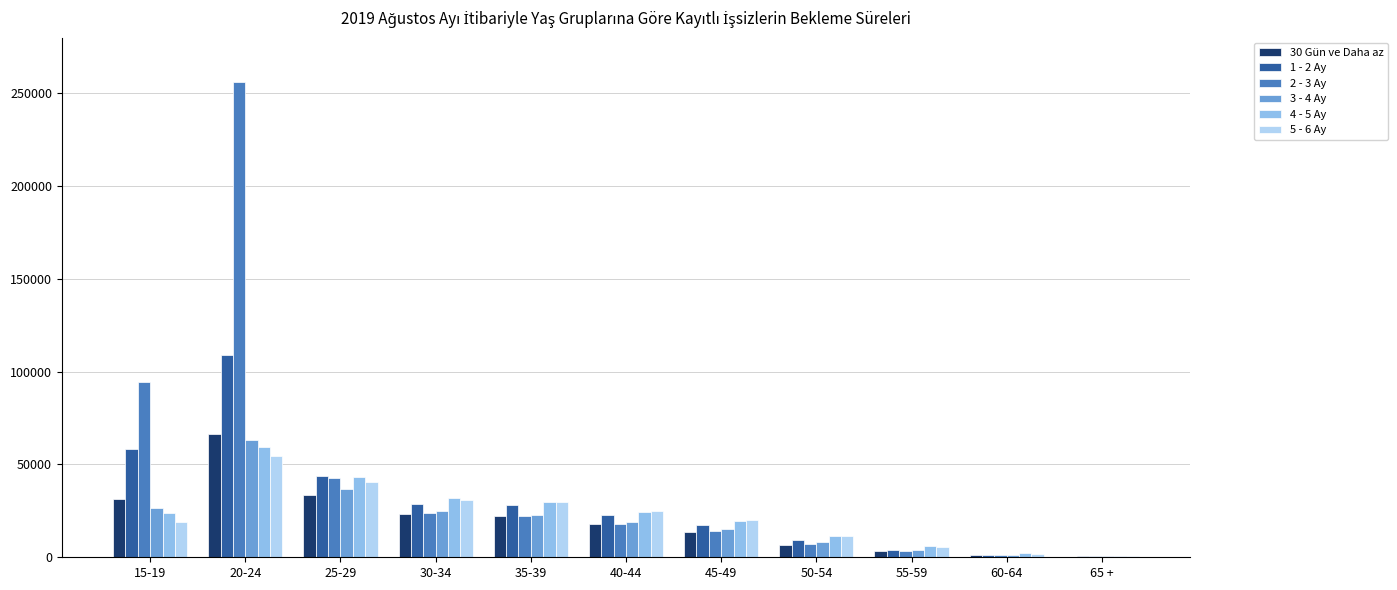

What is the average value of the 30 Gün ve Daha az series?

19890